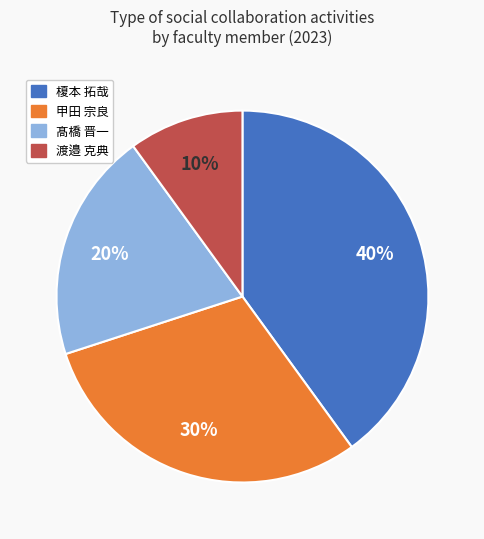

Does any single category account for the majority?

No